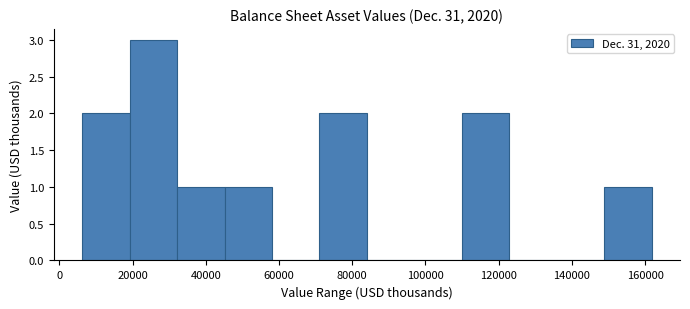

Reading left to right, list every bar in this chart as the range it spans on the x-axis followed by its height. Neither the bar edges nor the heights are printed on the chart, so give them approximately, as read against the axes.

6000 to 20000: 2
20000 to 32000: 3
32000 to 46000: 1
46000 to 58000: 1
58000 to 72000: 0
72000 to 84000: 2
84000 to 96000: 0
96000 to 110000: 0
110000 to 122000: 2
122000 to 136000: 0
136000 to 148000: 0
148000 to 162000: 1